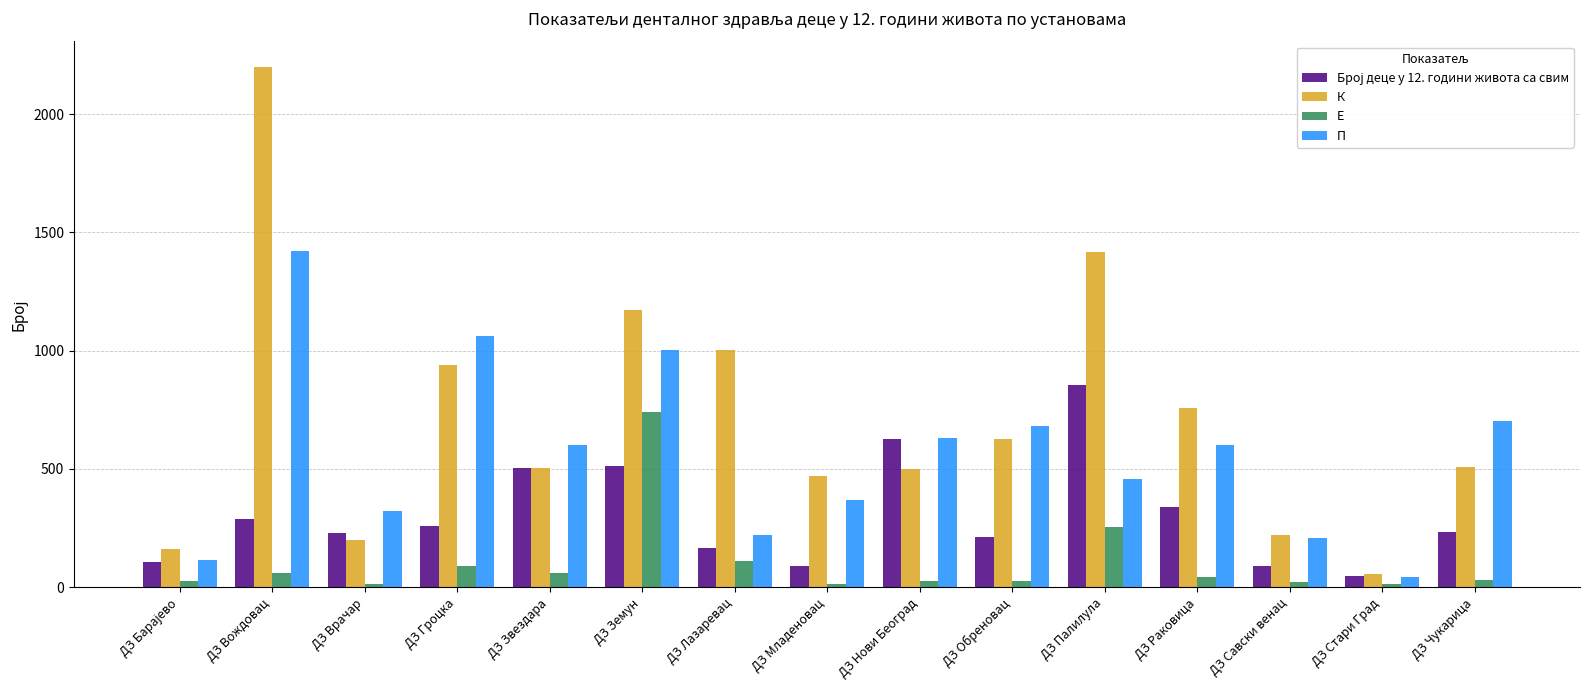

Which series changed the most between ДЗ Гроцка and ДЗ Звездара?

П